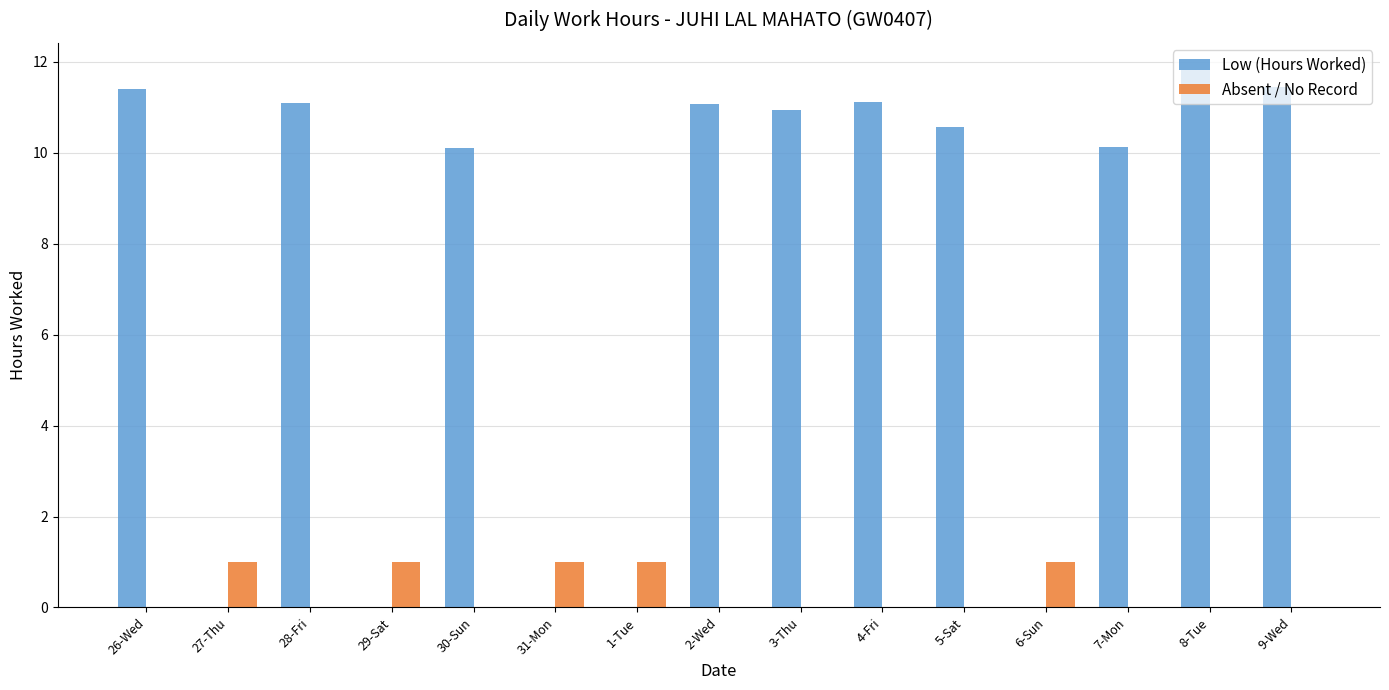

What is the average value of the Low (Hours Worked) series?

7.3